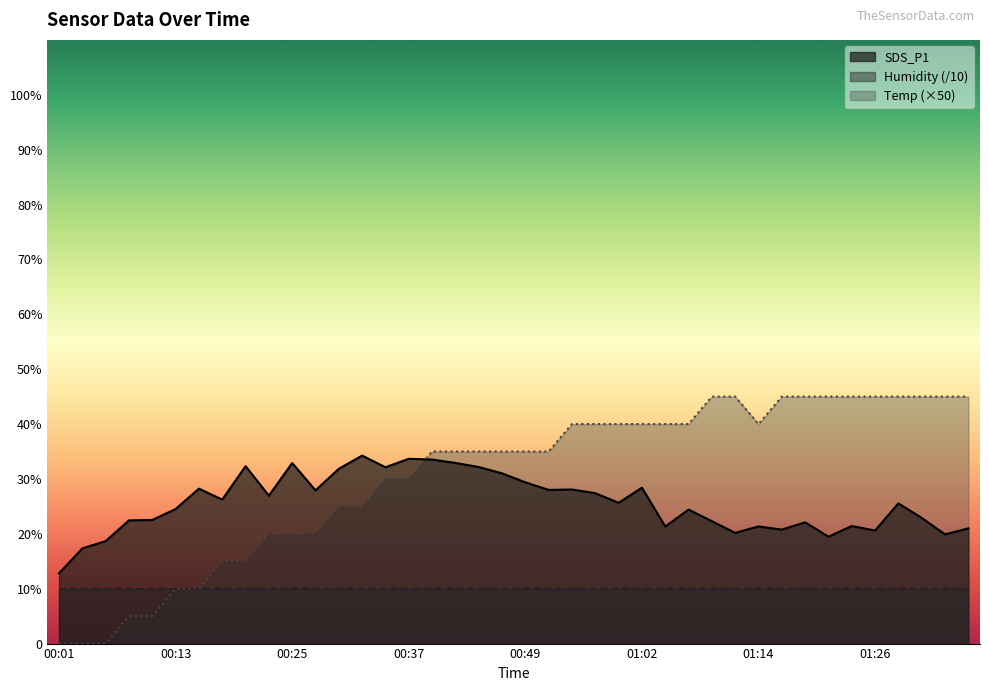

What is the label of the 15th point from the left?

00:35